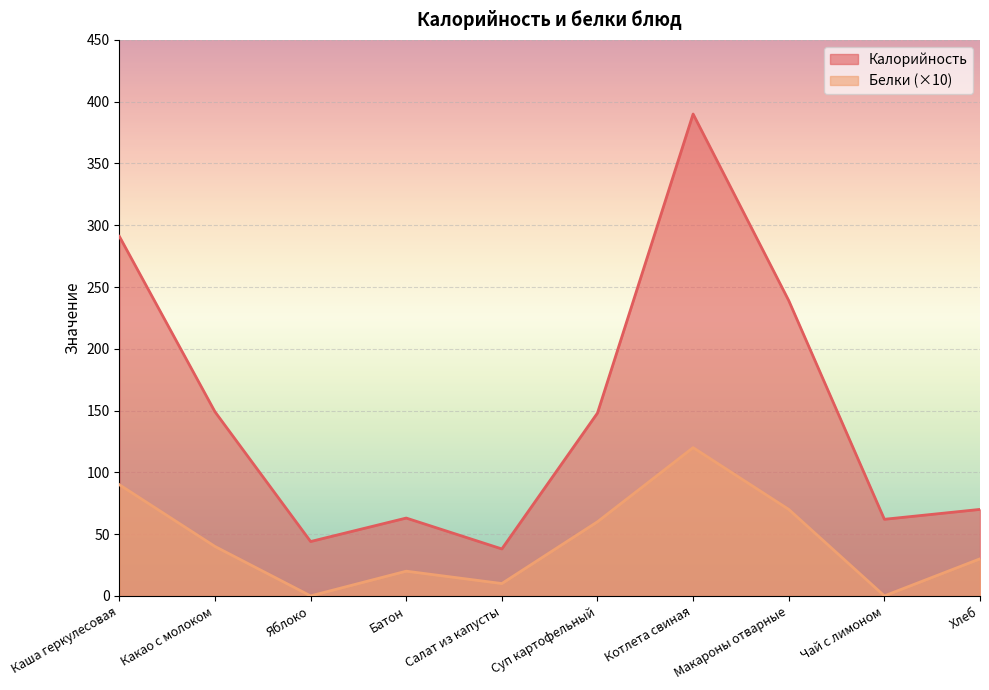

How many categories are shown in the chart?

10